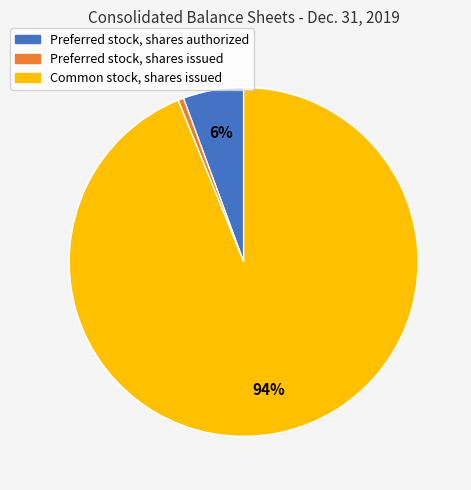

What is the majority slice?

Common stock, shares issued